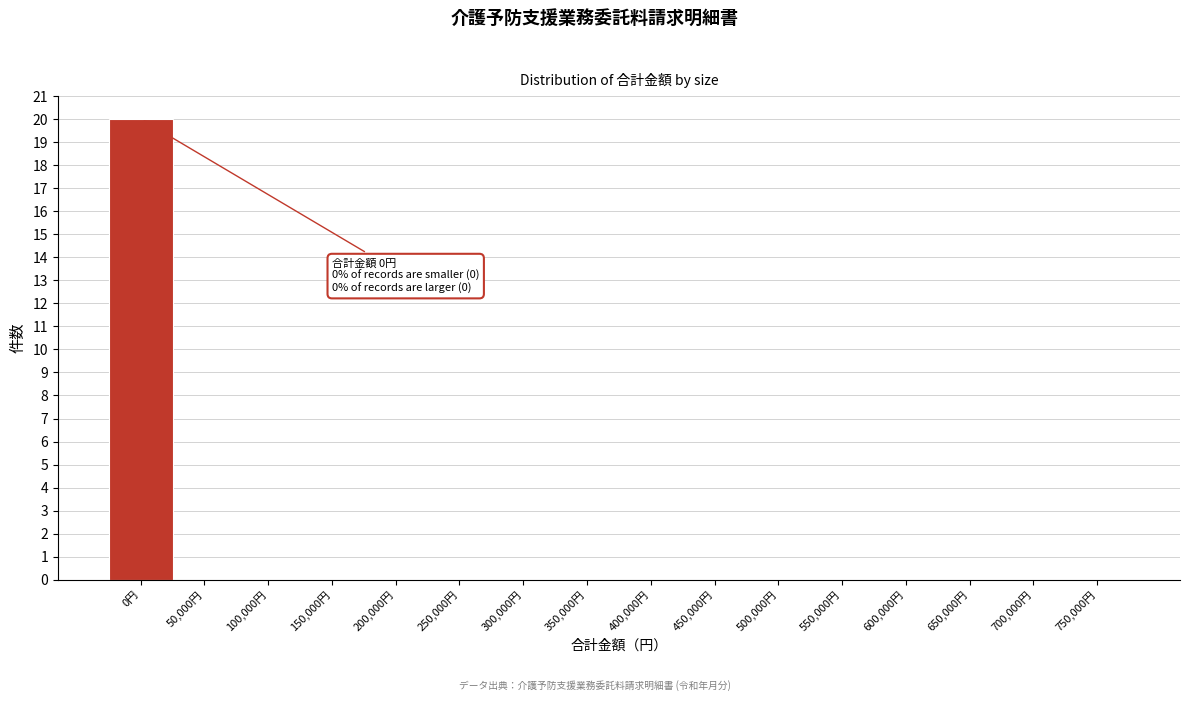

Reading left to right, list all the values displayed in this chart.

0円=20	50,000円=0	100,000円=0	150,000円=0	200,000円=0	250,000円=0	300,000円=0	350,000円=0	400,000円=0	450,000円=0	500,000円=0	550,000円=0	600,000円=0	650,000円=0	700,000円=0	750,000円=0